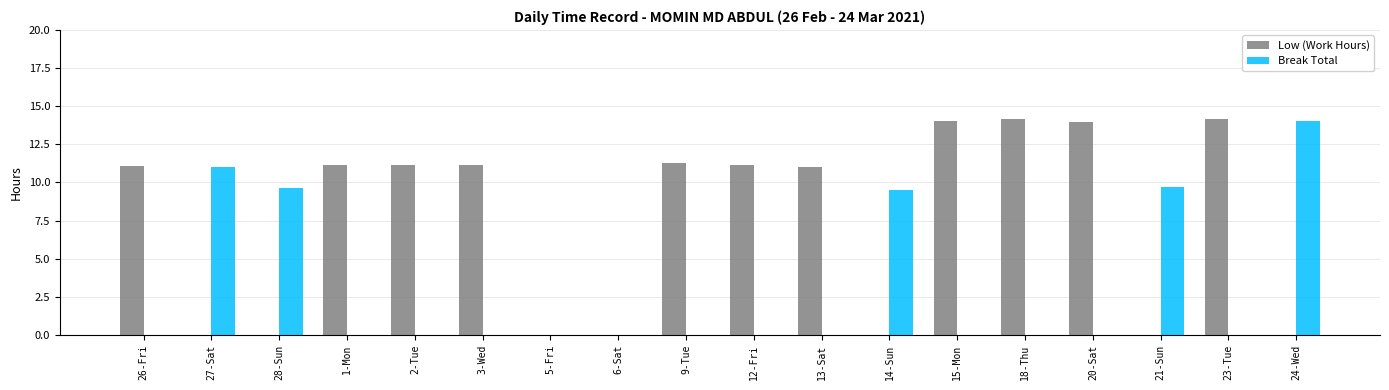

The value of Low (Work Hours) at 6-Sat is 0.0. True or false?

True